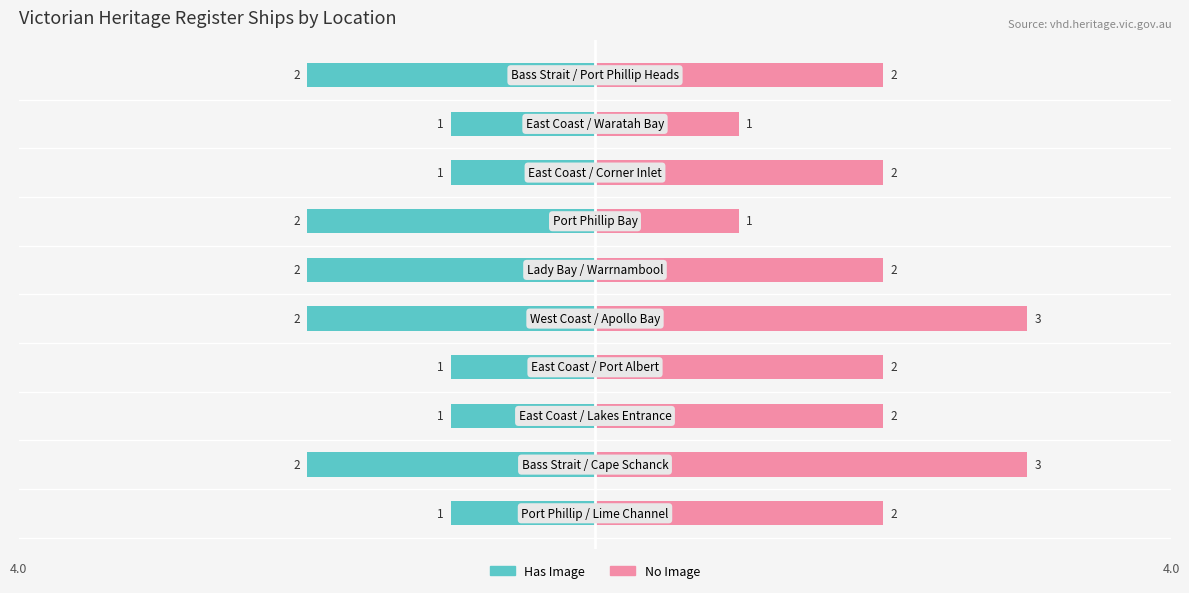

Between 5 and 8, which series saw the biggest shift?

Has Image